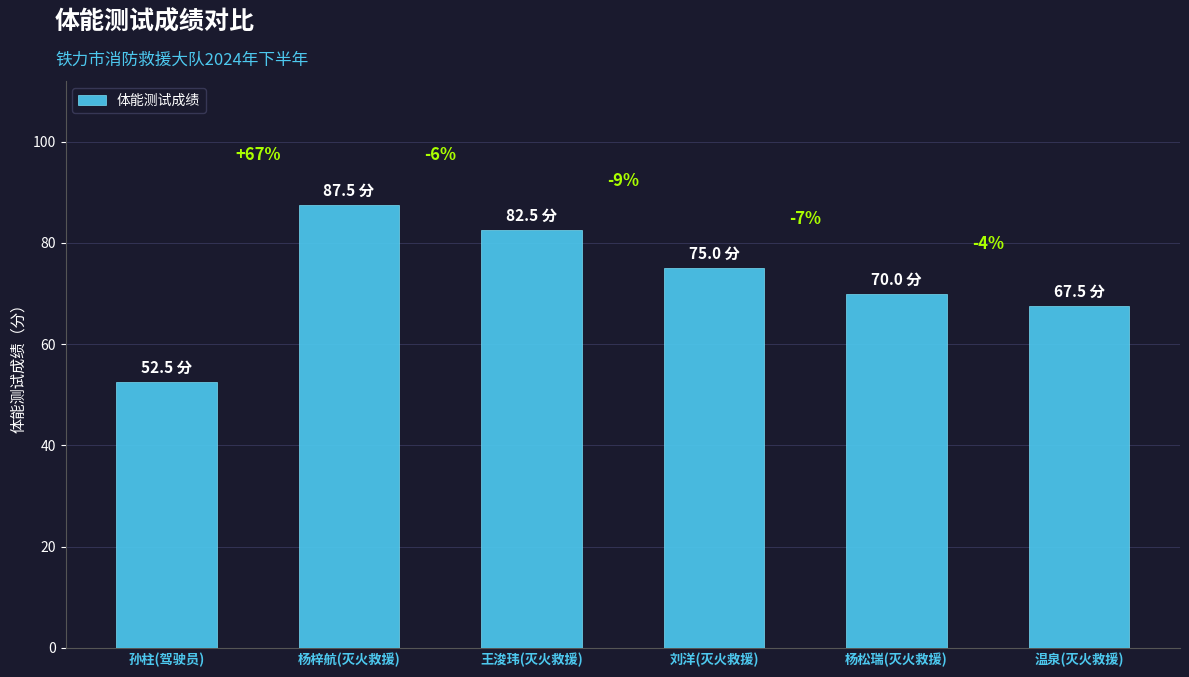

Reading left to right, what are all the values shown in this chart?

52.5	87.5	82.5	75.0	70.0	67.5